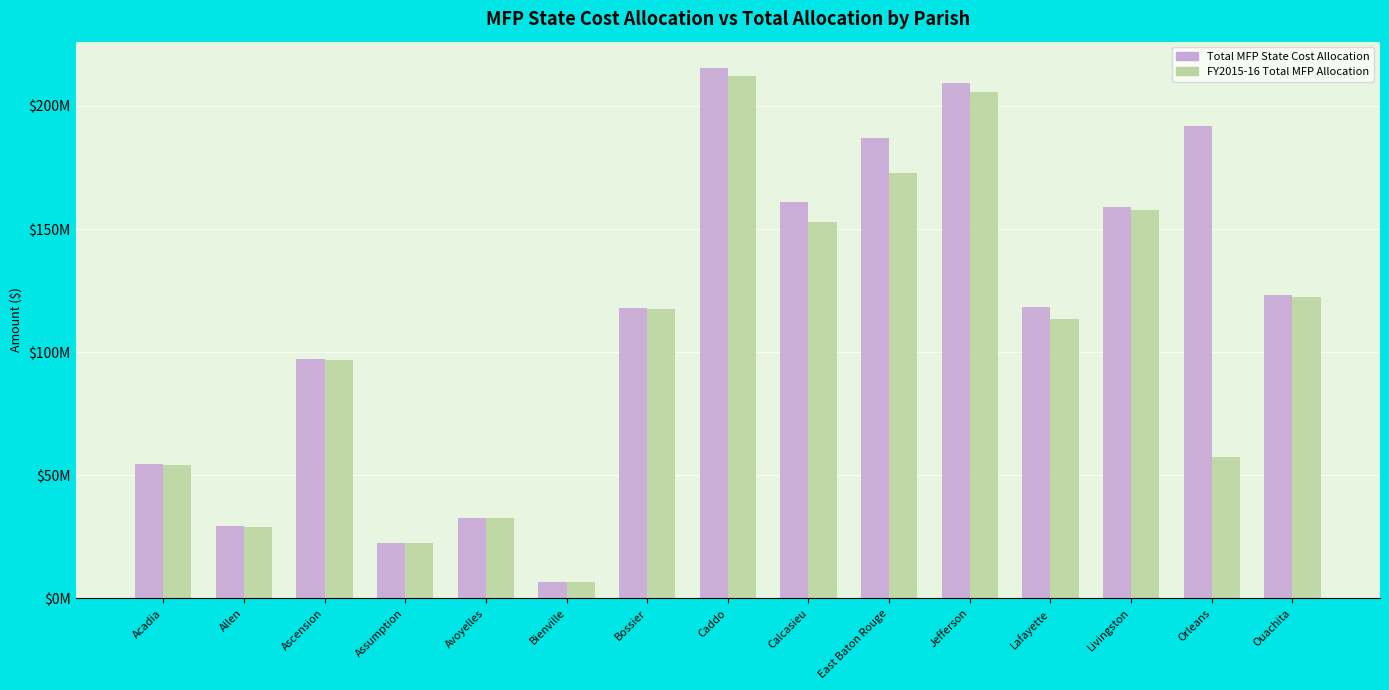

Reading right to left, what are all the values shown in this chart?

Total MFP State Cost Allocation: 123194811.1	191869251.9	159073132.8	118281304.5	209259290.6	186906049.1	161155400.8	215351951.8	118096758.6	6731819.9	32777988.6	22357817.1	97141770.1	29344654.6	54555859.0
FY2015-16 Total MFP Allocation: 122525121.0	57532457.0	157867589.0	113581831.0	205593580.0	172903607.0	152736406.0	212101251.0	117719564.0	6697011.0	32544395.0	22443575.0	96807999.0	29191942.0	54120507.0